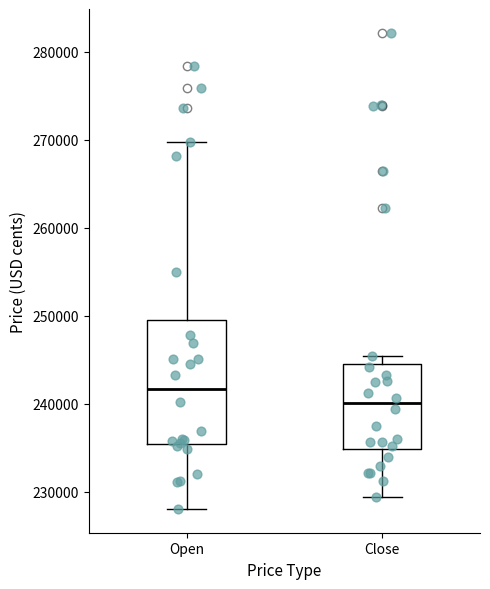

Where does the median line of the box for Open sit on the y-axis? The values are not printed on the chart, so give them approximately, as read against the axis.

242000